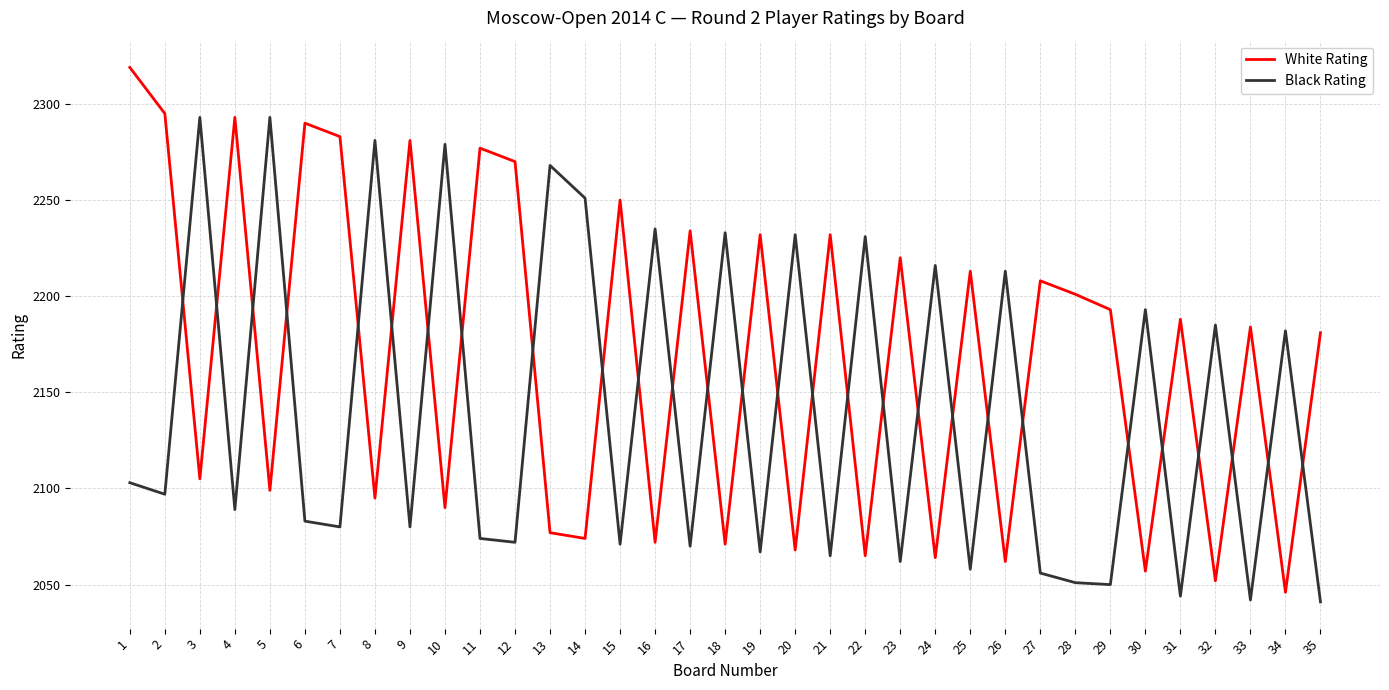

What is the smallest value displayed?

2041